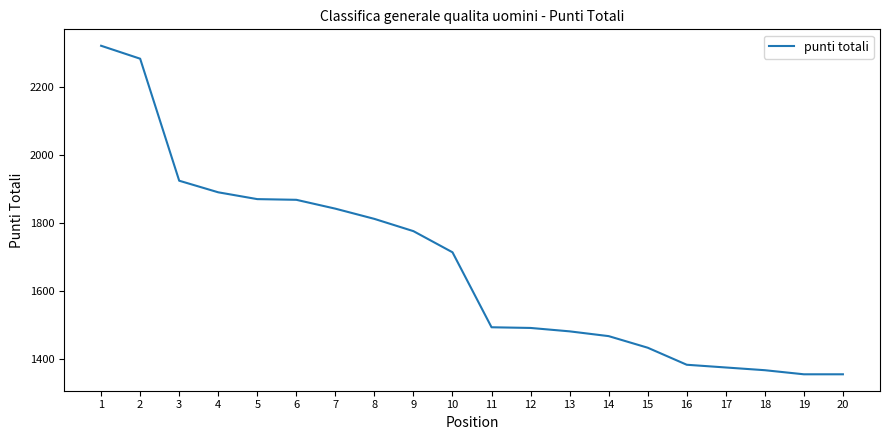

What is the maximum value shown in the chart?

2320